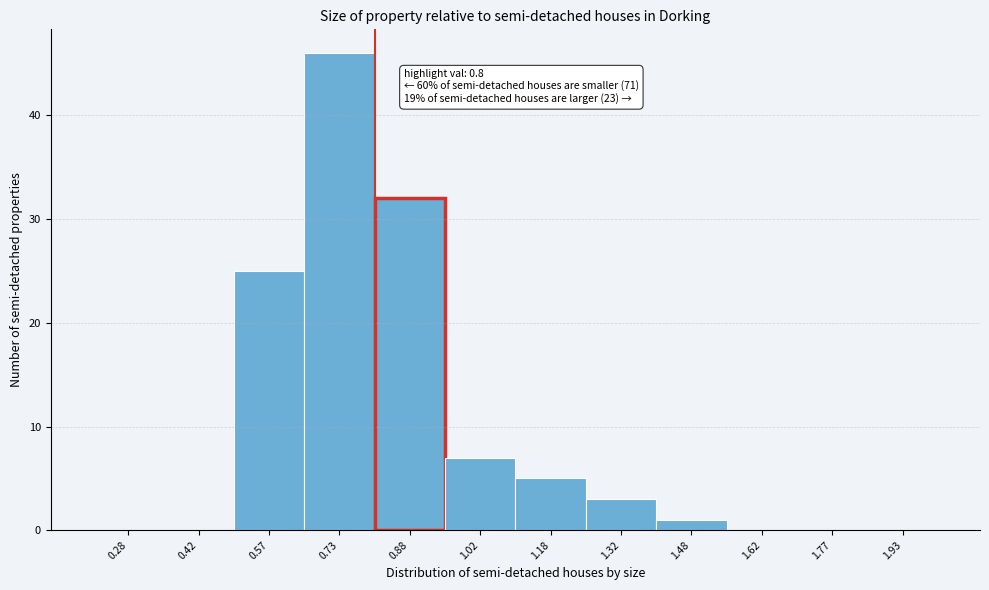

Which range on the x-axis has the tallest bar?

0.65 to 0.80